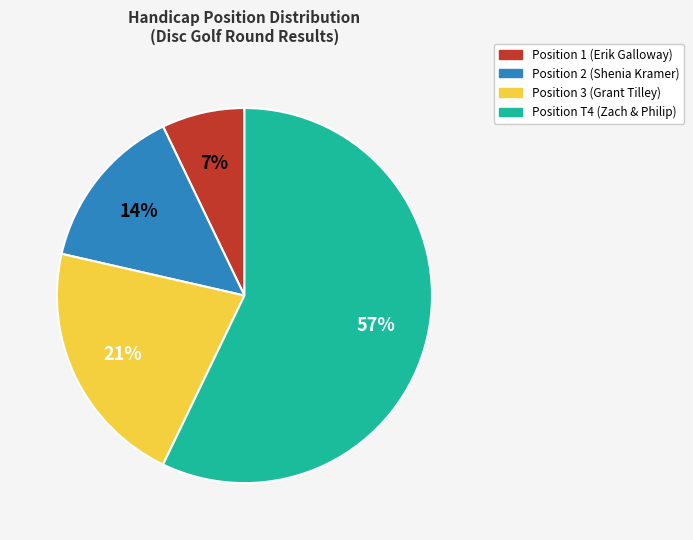

Is there a majority slice in this chart?

Yes